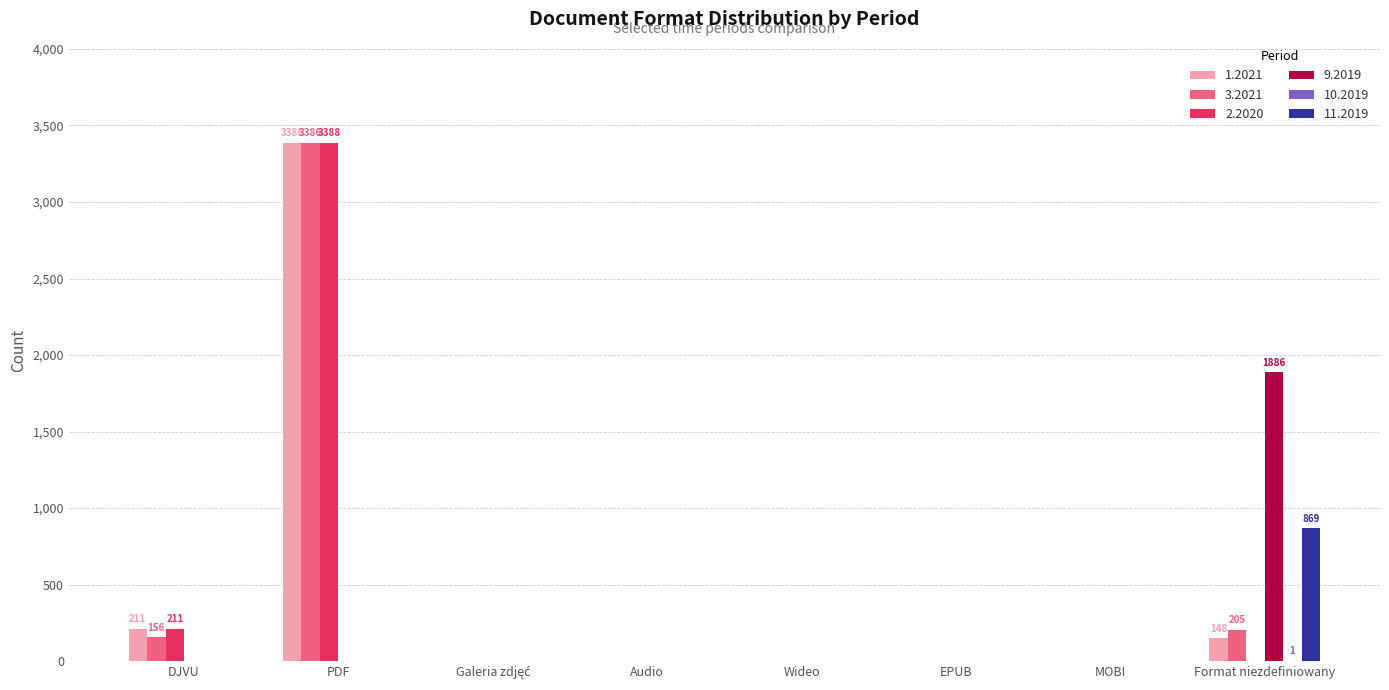

What is the total value across all series at DJVU?

578